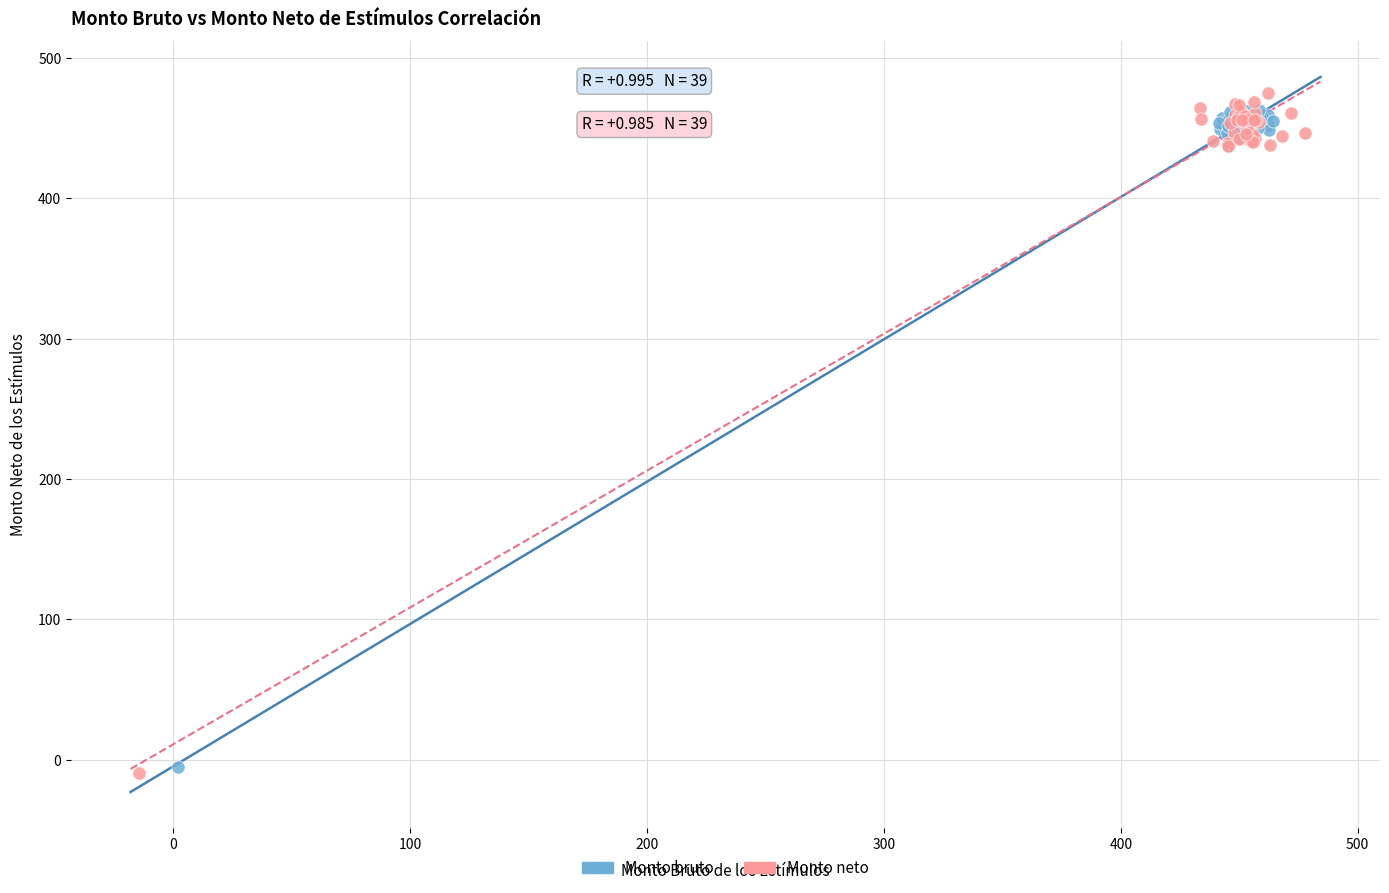

Which series has the largest Y range (max minus min)?

Monto neto